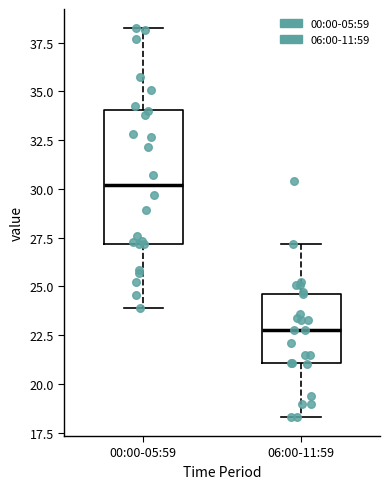

Comparing the boxes themselves (not the whiskers), which one is the tallest?

00:00-05:59